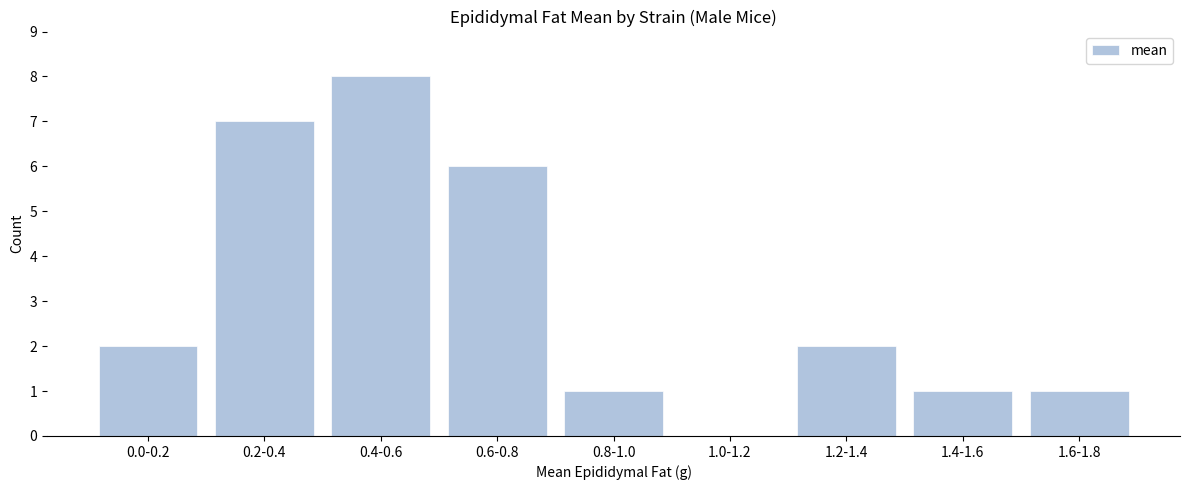

Reading right to left, what are all the values shown in this chart?

1.6-1.8=1	1.4-1.6=1	1.2-1.4=2	1.0-1.2=0	0.8-1.0=1	0.6-0.8=6	0.4-0.6=8	0.2-0.4=7	0.0-0.2=2